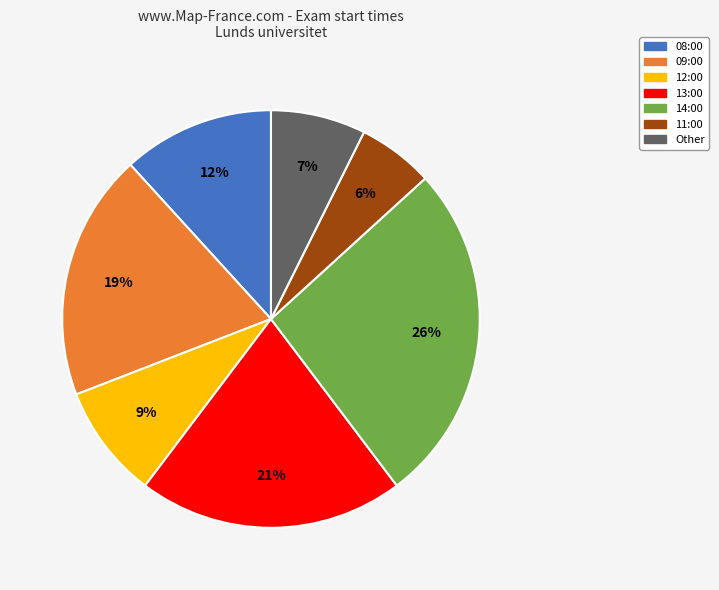

Does any single category account for the majority?

No